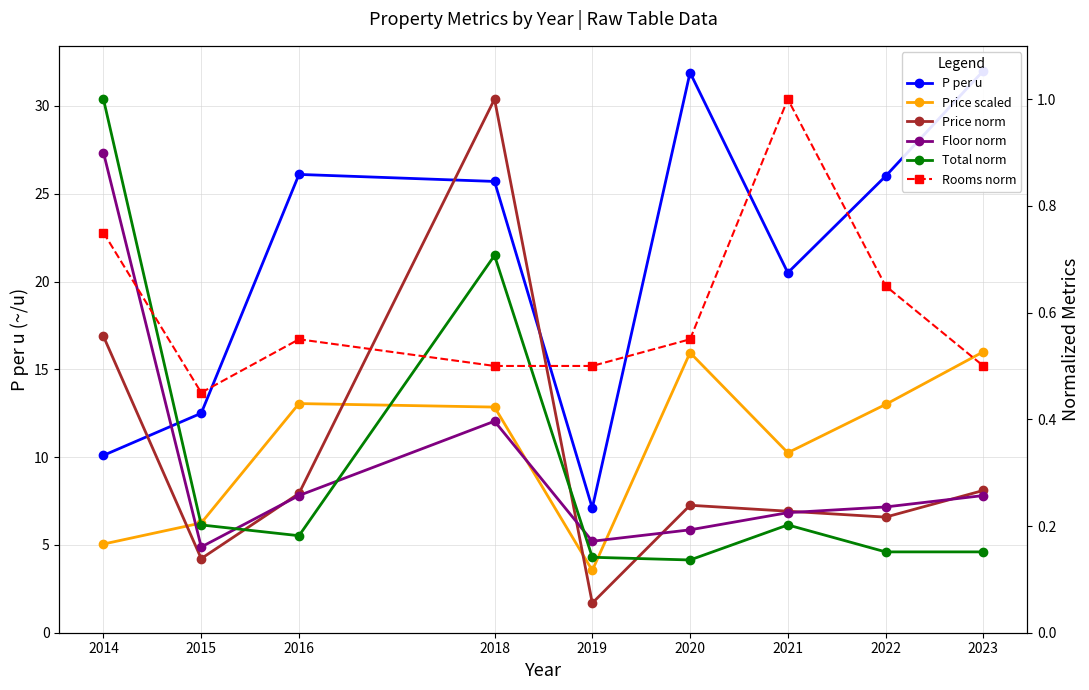

Reading left to right, what are all the values shown in this chart?

P per u: 2014=10.1	2015=12.5	2016=26.1	2018=25.7	2019=7.1	2020=31.9	2021=20.5	2022=26.0	2023=32.0
Price scaled: 2014=5.0	2015=6.2	2016=13.1	2018=12.8	2019=3.5	2020=15.9	2021=10.2	2022=13.0	2023=16.0
Price norm: 2014=0.6	2015=0.1	2016=0.3	2018=1.0	2019=0.1	2020=0.2	2021=0.2	2022=0.2	2023=0.3
Floor norm: 2014=0.9	2015=0.2	2016=0.3	2018=0.4	2019=0.2	2020=0.2	2021=0.2	2022=0.2	2023=0.3
Total norm: 2014=1.0	2015=0.2	2016=0.2	2018=0.7	2019=0.1	2020=0.1	2021=0.2	2022=0.2	2023=0.2
Rooms norm: 2014=0.8	2015=0.5	2016=0.6	2018=0.5	2019=0.5	2020=0.6	2021=1.0	2022=0.7	2023=0.5